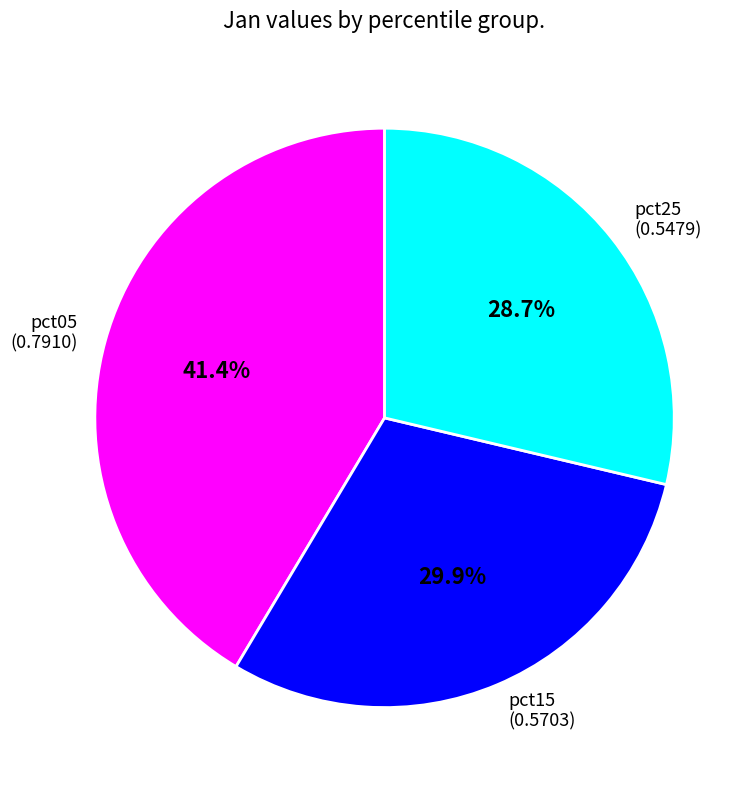

How much of the chart is everything except pct25?

71.3%